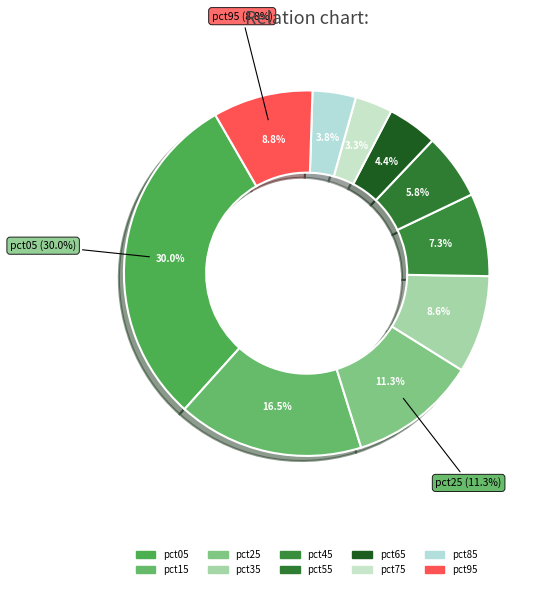

What is the ratio of the value at pct65 to the value at pct95?

0.5